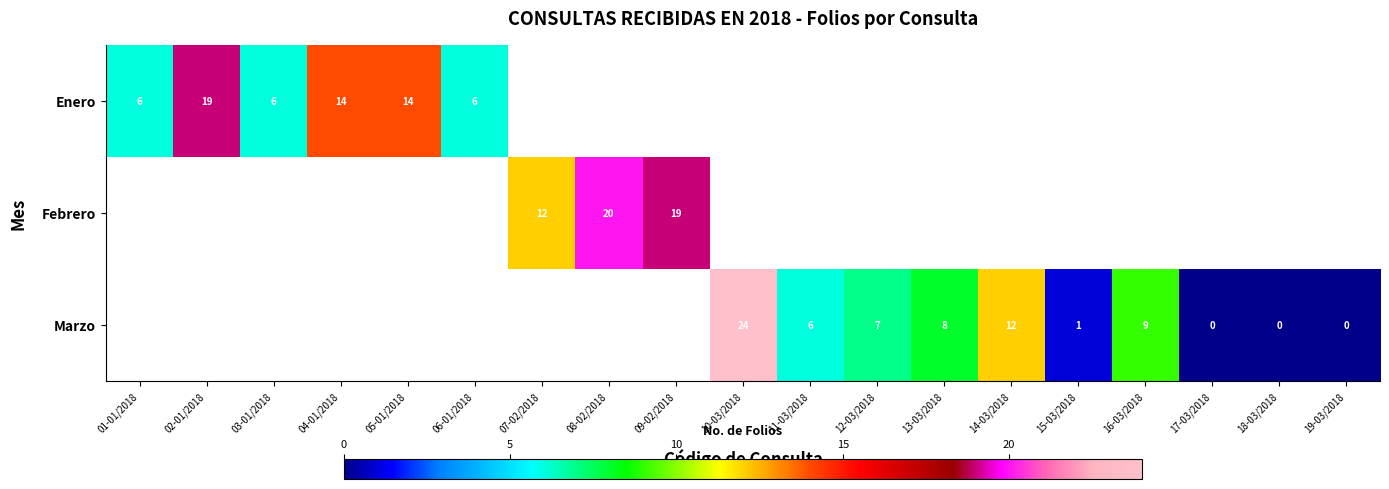

The value of Enero at 02-01/2018 is 29. True or false?

False